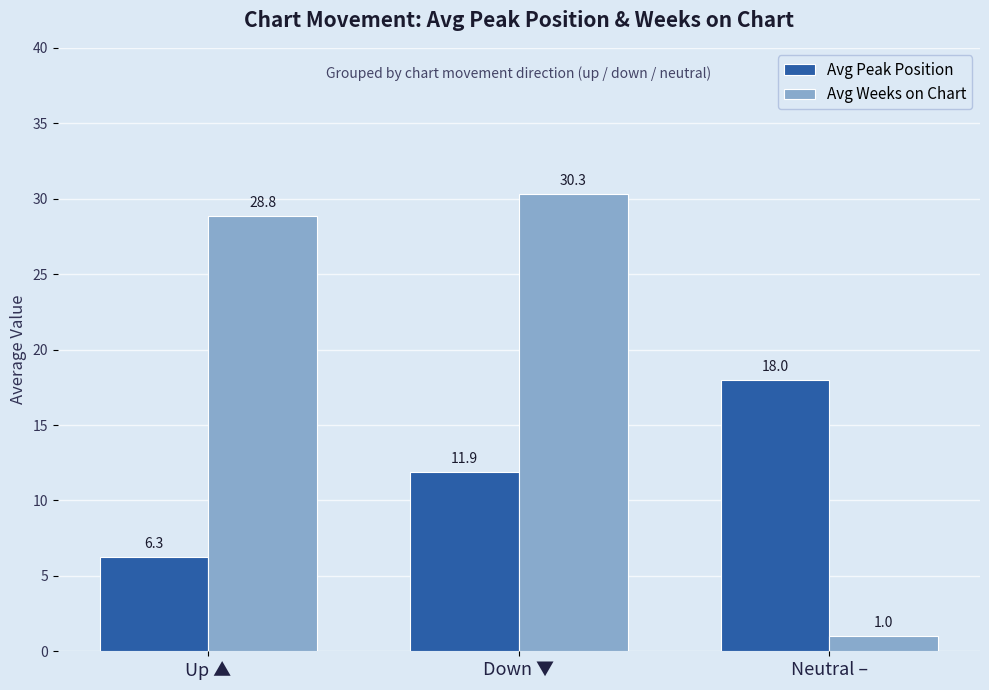

At which category is the sum across all series the highest?

Down ▼